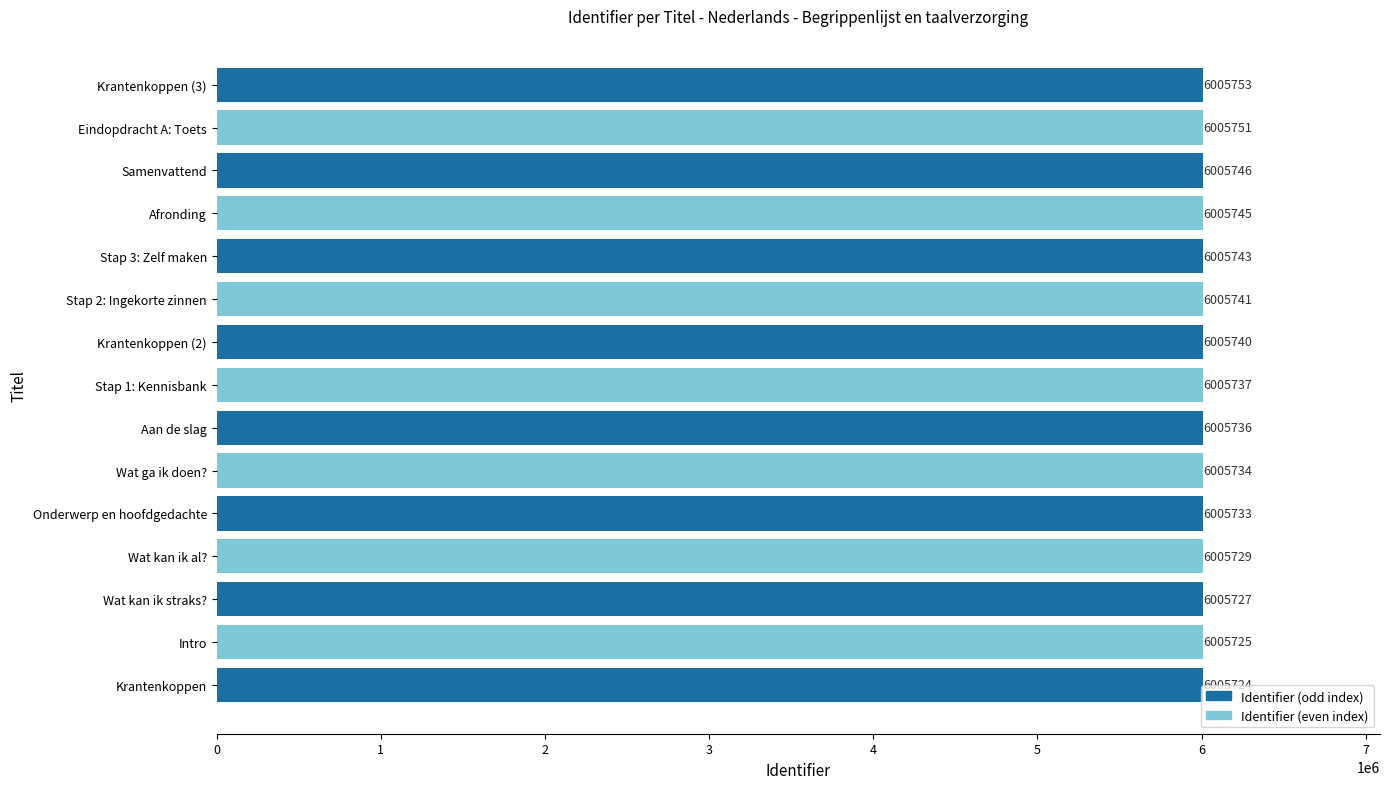

At which label is the value closest to 6005738?

Stap 1: Kennisbank